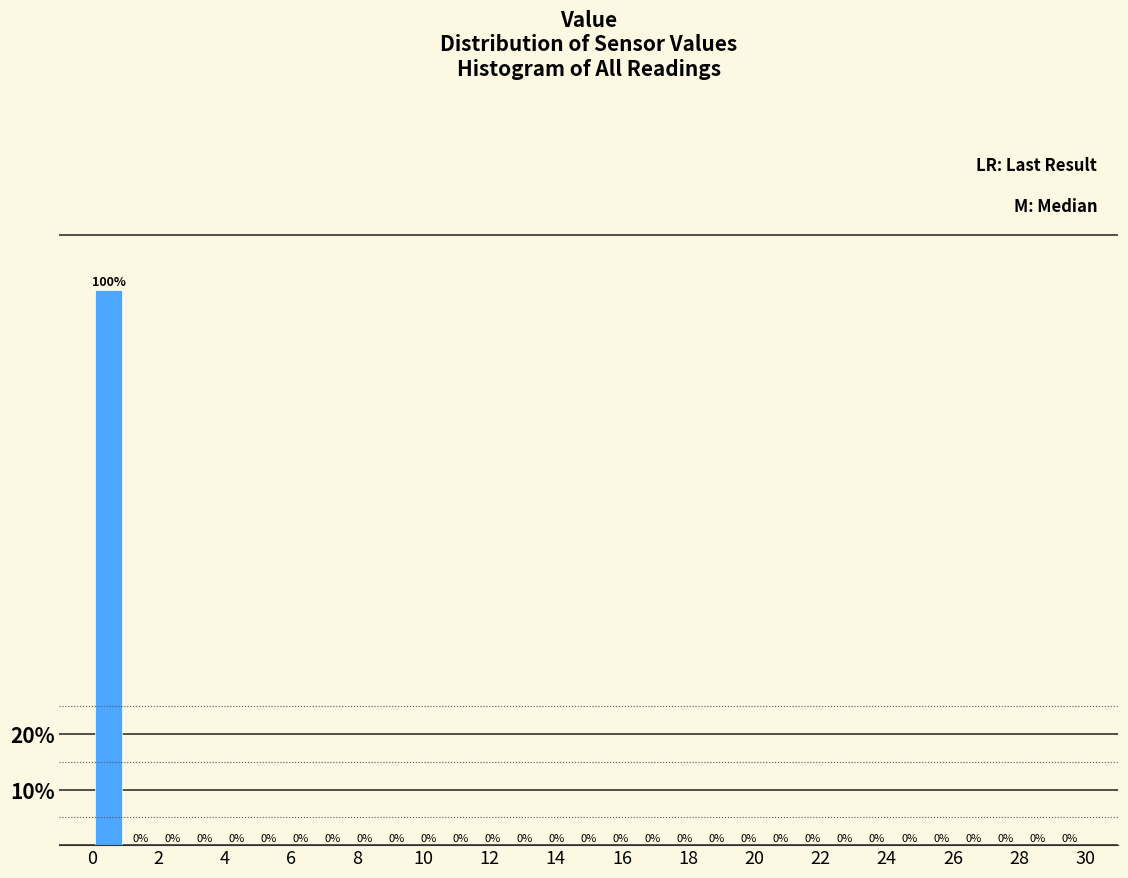

Reading left to right, list every bar in this chart as the range it spans on the x-axis followed by its height. The bar edges are not printed on the chart, so give them approximately, as read against the axis.

0.0 to 1.0: 100
1.0 to 2.0: 0
2.0 to 3.0: 0
3.0 to 3.8: 0
3.8 to 4.8: 0
4.8 to 5.8: 0
5.8 to 6.8: 0
6.8 to 7.8: 0
7.8 to 8.8: 0
8.8 to 9.6: 0
9.6 to 10.6: 0
10.6 to 11.6: 0
11.6 to 12.6: 0
12.6 to 13.6: 0
13.6 to 14.6: 0
14.6 to 15.4: 0
15.4 to 16.4: 0
16.4 to 17.4: 0
17.4 to 18.4: 0
18.4 to 19.4: 0
19.4 to 20.4: 0
20.4 to 21.2: 0
21.2 to 22.2: 0
22.2 to 23.2: 0
23.2 to 24.2: 0
24.2 to 25.2: 0
25.2 to 26.2: 0
26.2 to 27.0: 0
27.0 to 28.0: 0
28.0 to 29.0: 0
29.0 to 30.0: 0